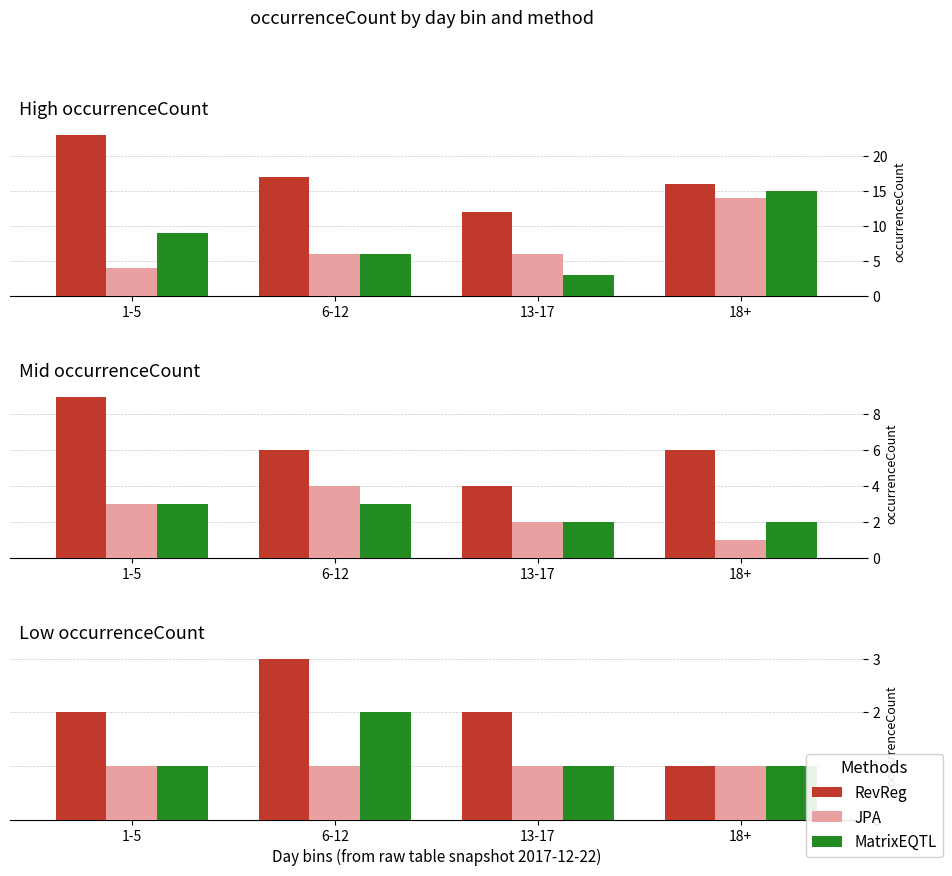

How many groups of bars are there?

4